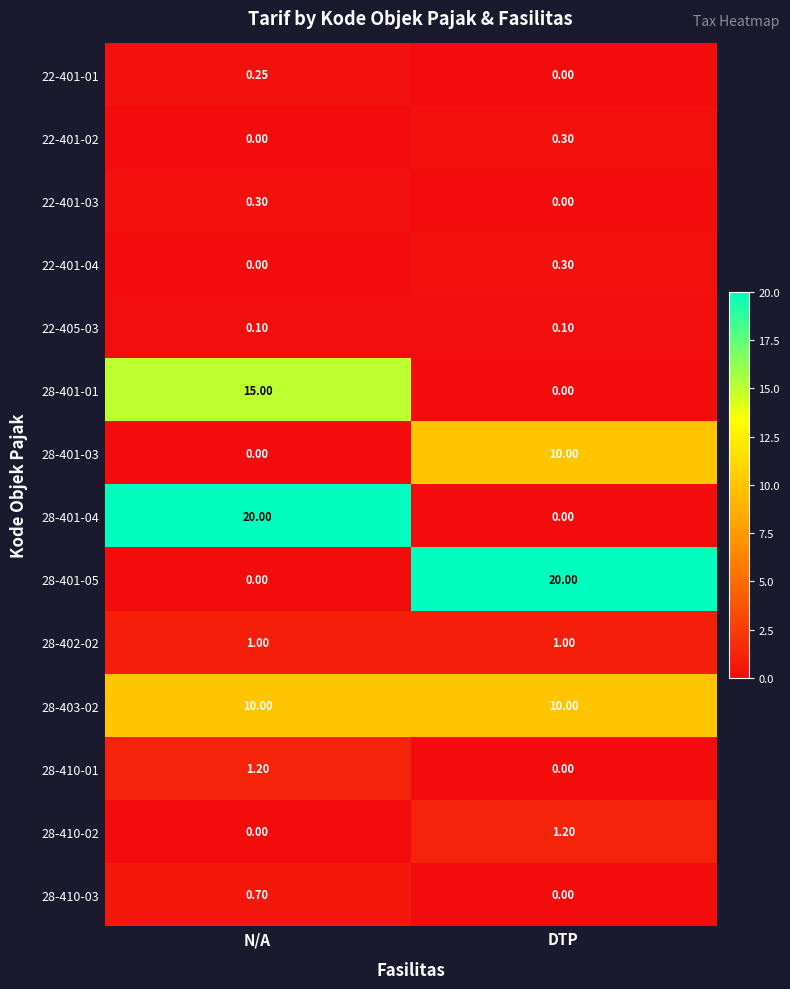

At which label is 22-401-03 closest to 0?

DTP